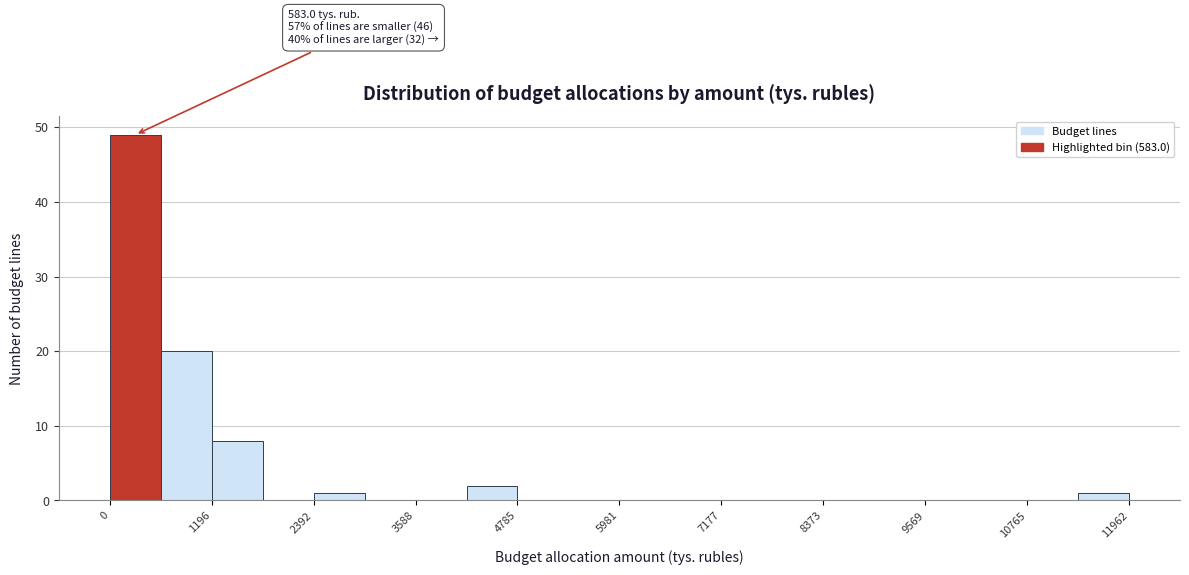

Read against the x-axis, roughly where is the centre of the tallest bar?

200